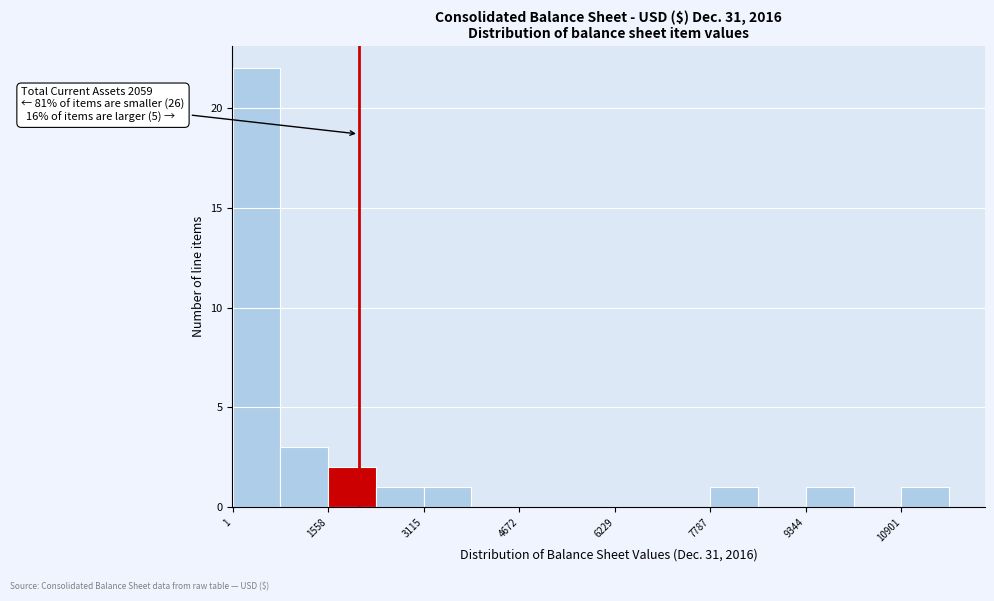

Read against the x-axis, roughly where is the centre of the tallest bar?

400